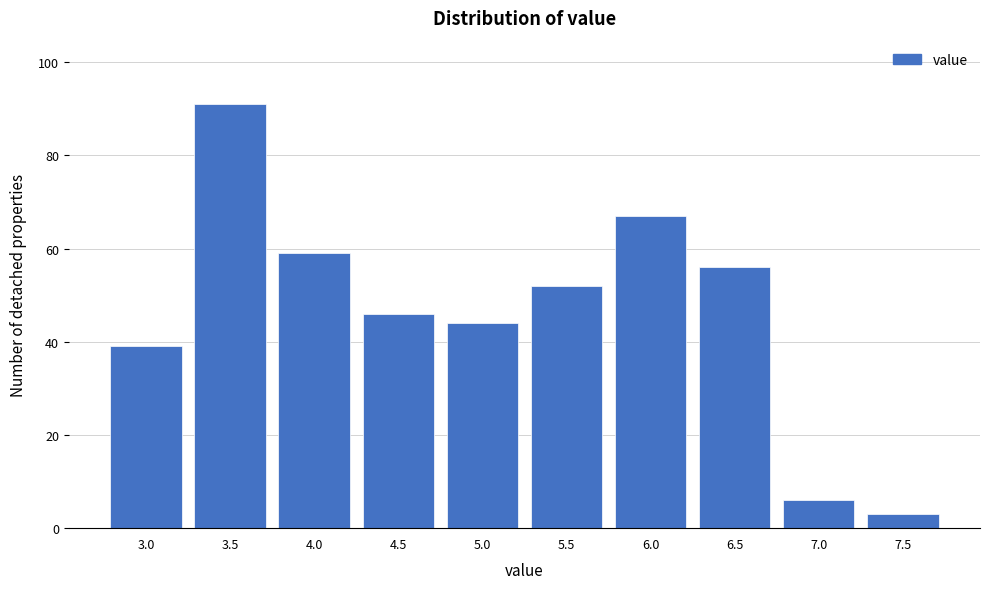

Reading left to right, list all the values displayed in this chart.

39	91	59	46	44	52	67	56	6	3